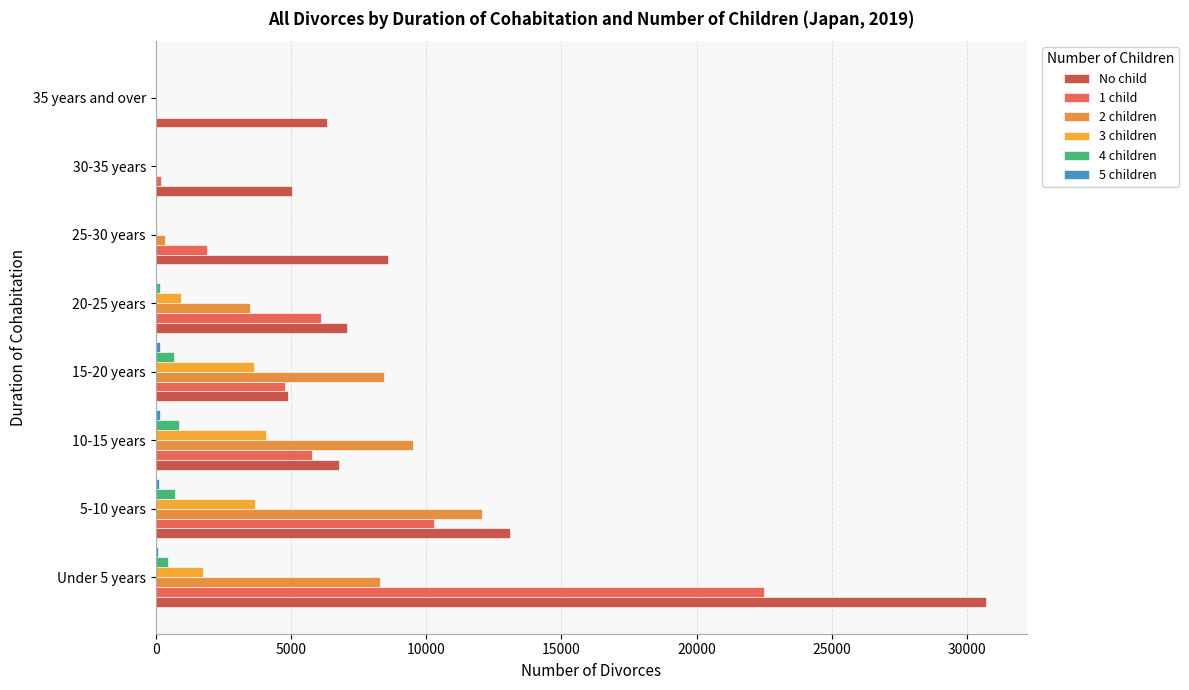

Count the number of categories in the chart.

8